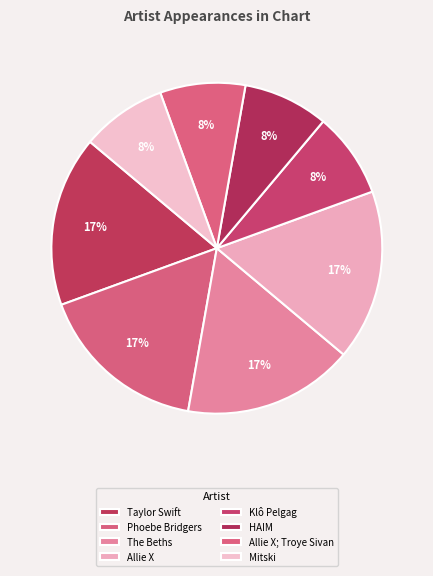

How many segments does this pie chart have?

8